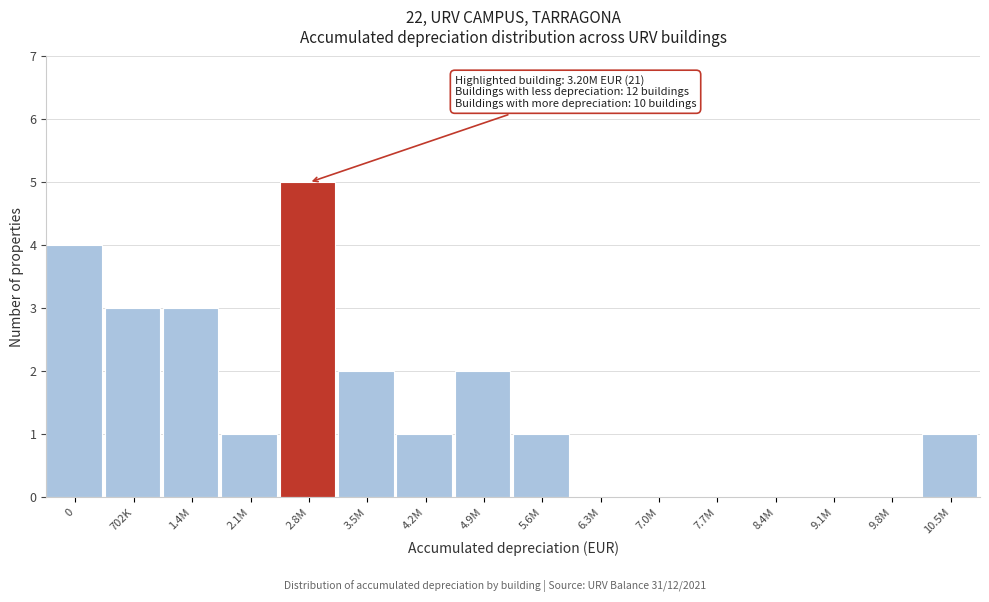

Reading left to right, what are all the values shown in this chart?

0=4	702K=3	1.4M=3	2.1M=1	2.8M=5	3.5M=2	4.2M=1	4.9M=2	5.6M=1	6.3M=0	7.0M=0	7.7M=0	8.4M=0	9.1M=0	9.8M=0	10.5M=1